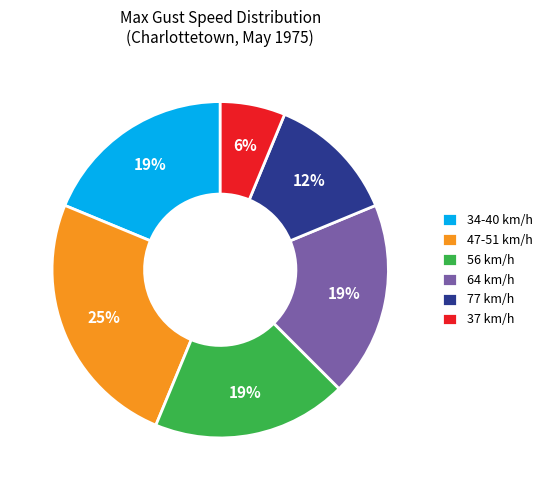

Approximately how many times larger is the value at 47-51 km/h compared to 56 km/h?

1.3